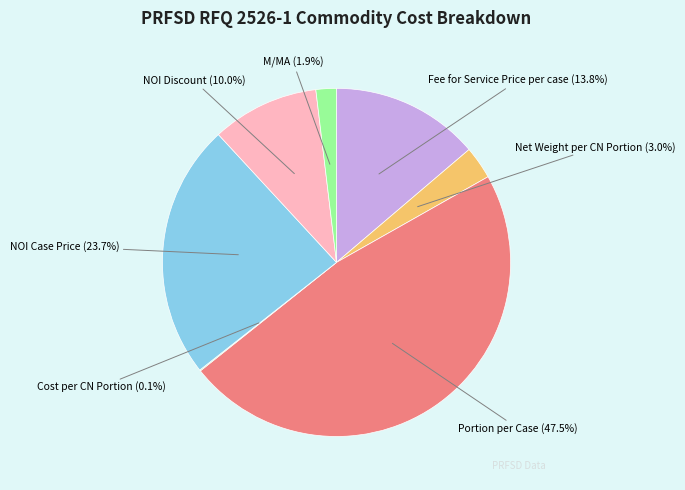

Is there any slice that represents more than half of the pie?

No